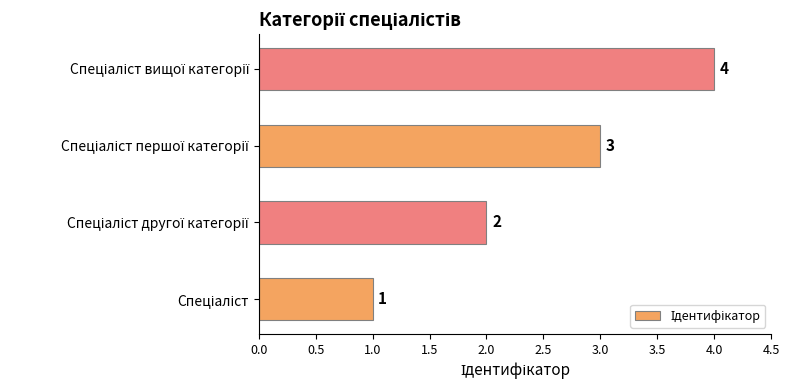

What is the greatest value displayed?

4